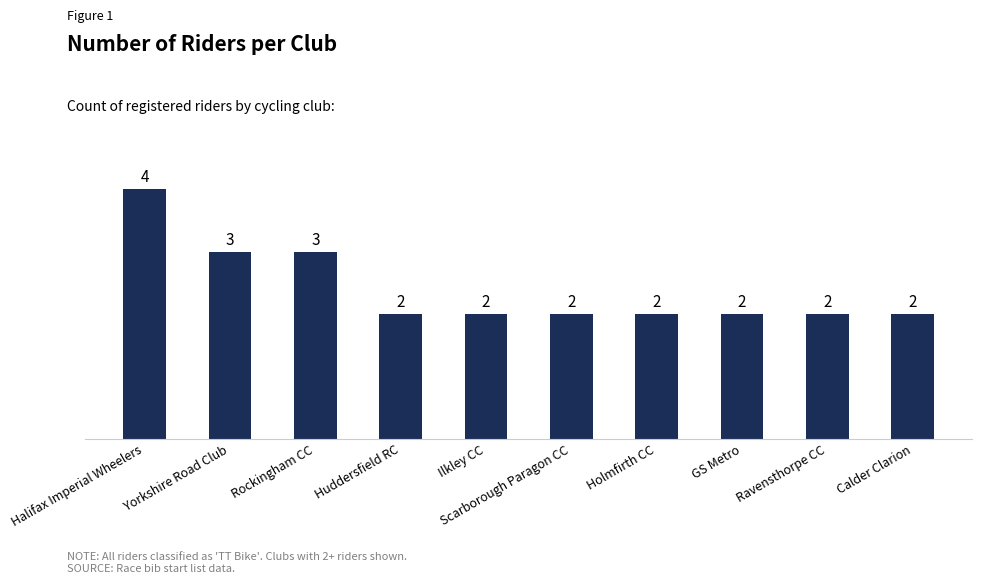

Reading right to left, what are all the values shown in this chart?

2	2	2	2	2	2	2	3	3	4